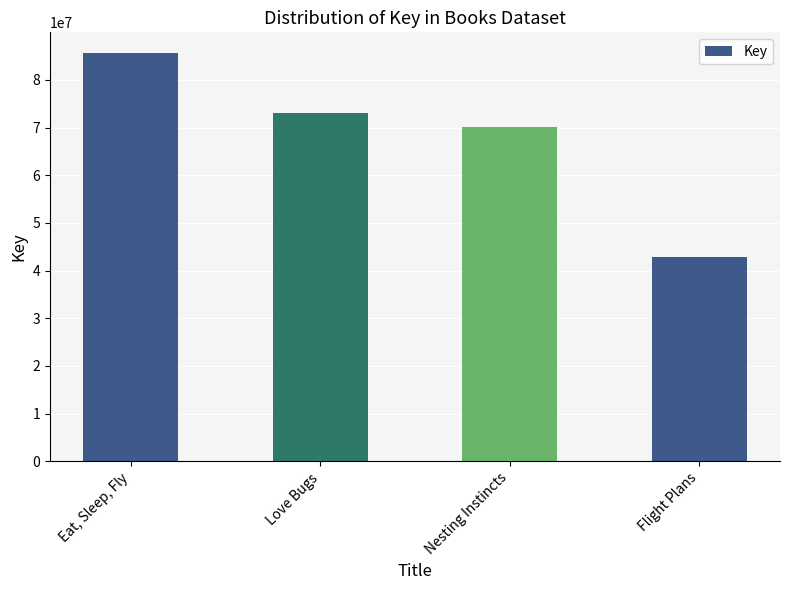

Which label corresponds to the largest value in the chart?

Eat, Sleep, Fly